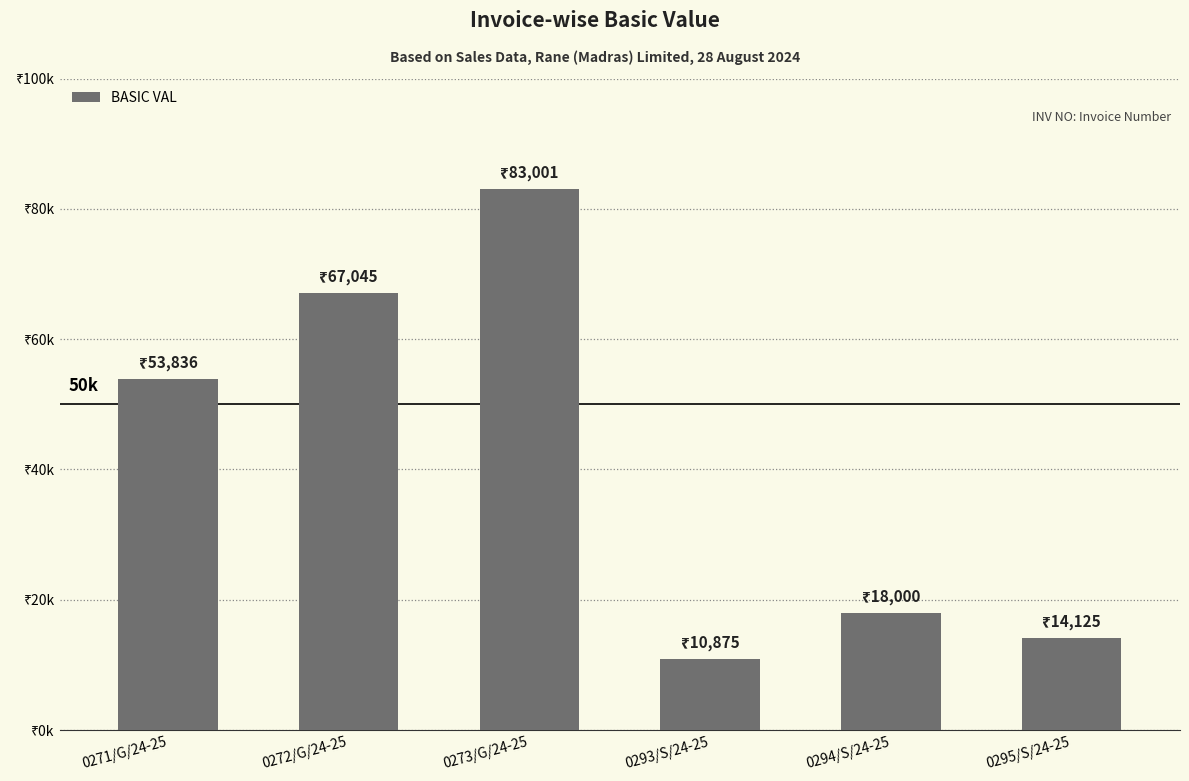

Count the number of categories in the chart.

6